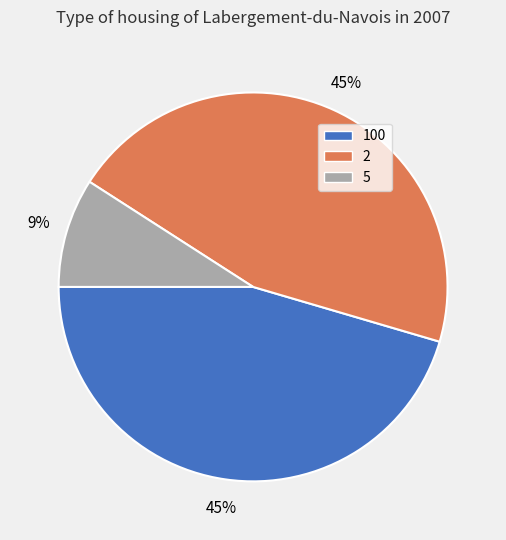

How many slices are in this pie chart?

3